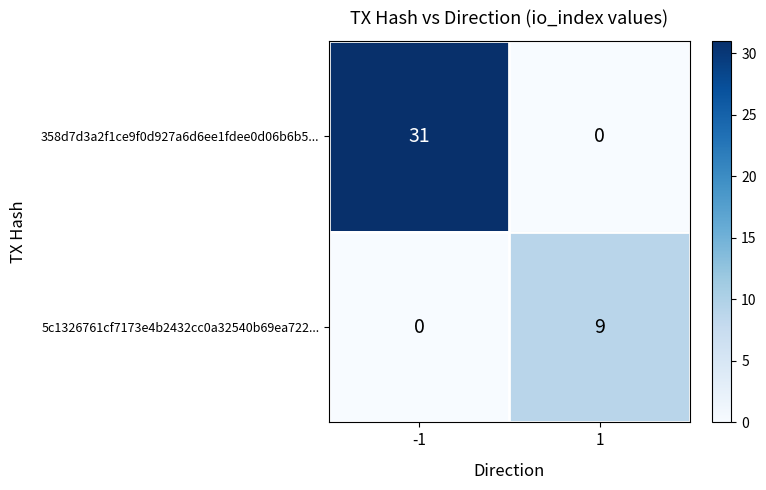

The 358d7d3a2f1ce9f0d927a6d6ee1fdee0d06b6b5... series shows 14 at -1. True or false?

False